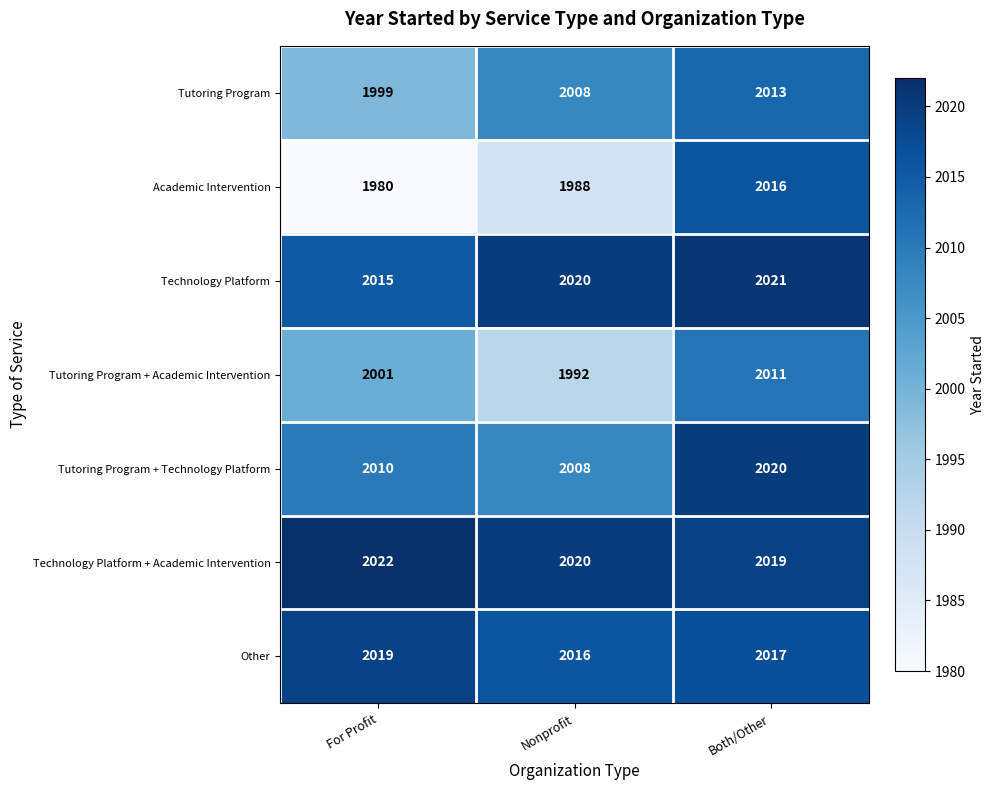

At which category is the sum across all series the highest?

Both/Other